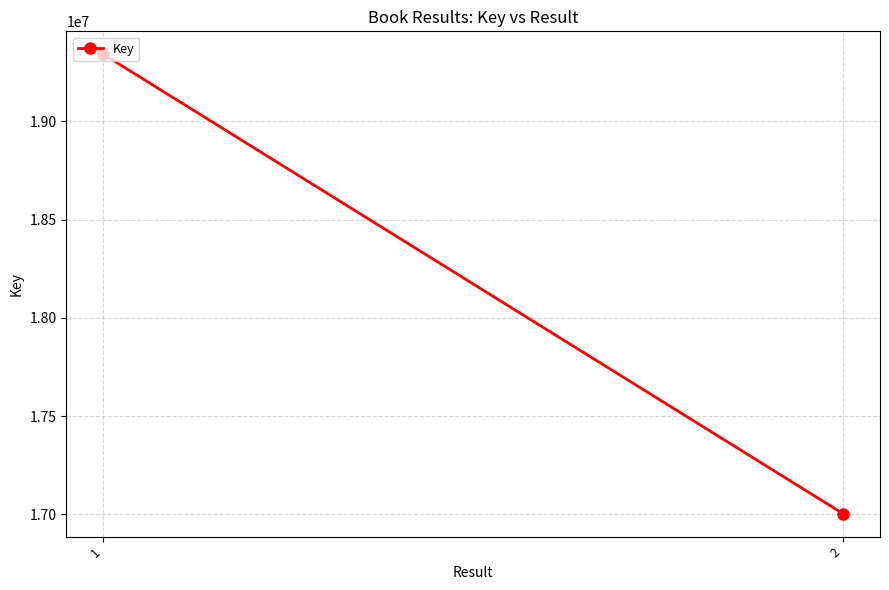

How many values are between 17003232 and 19341125?

2